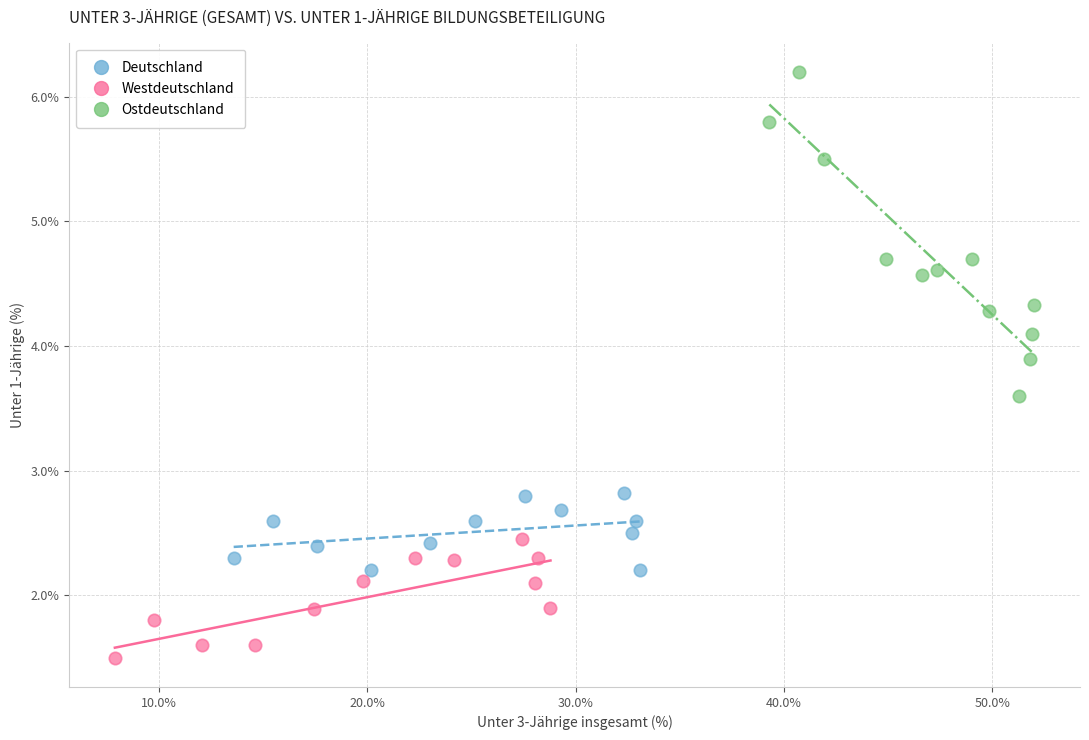

Which series has the widest spread of Y values?

Ostdeutschland